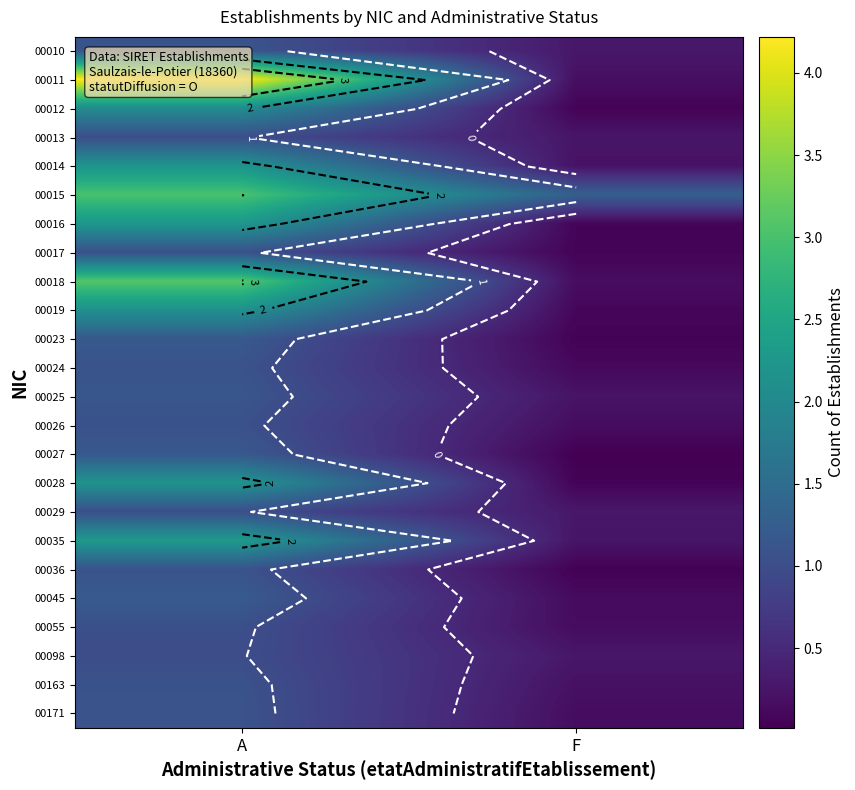

At which label is 00012 closest to 1?

F